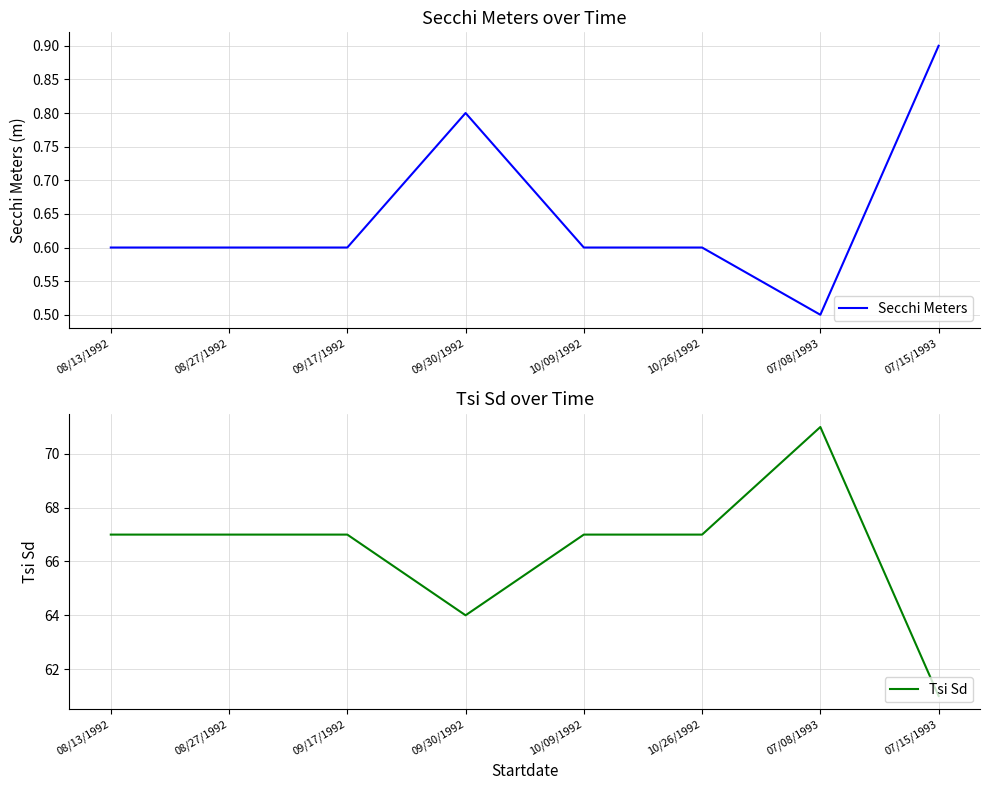

What is the maximum value shown in the chart?

71.0